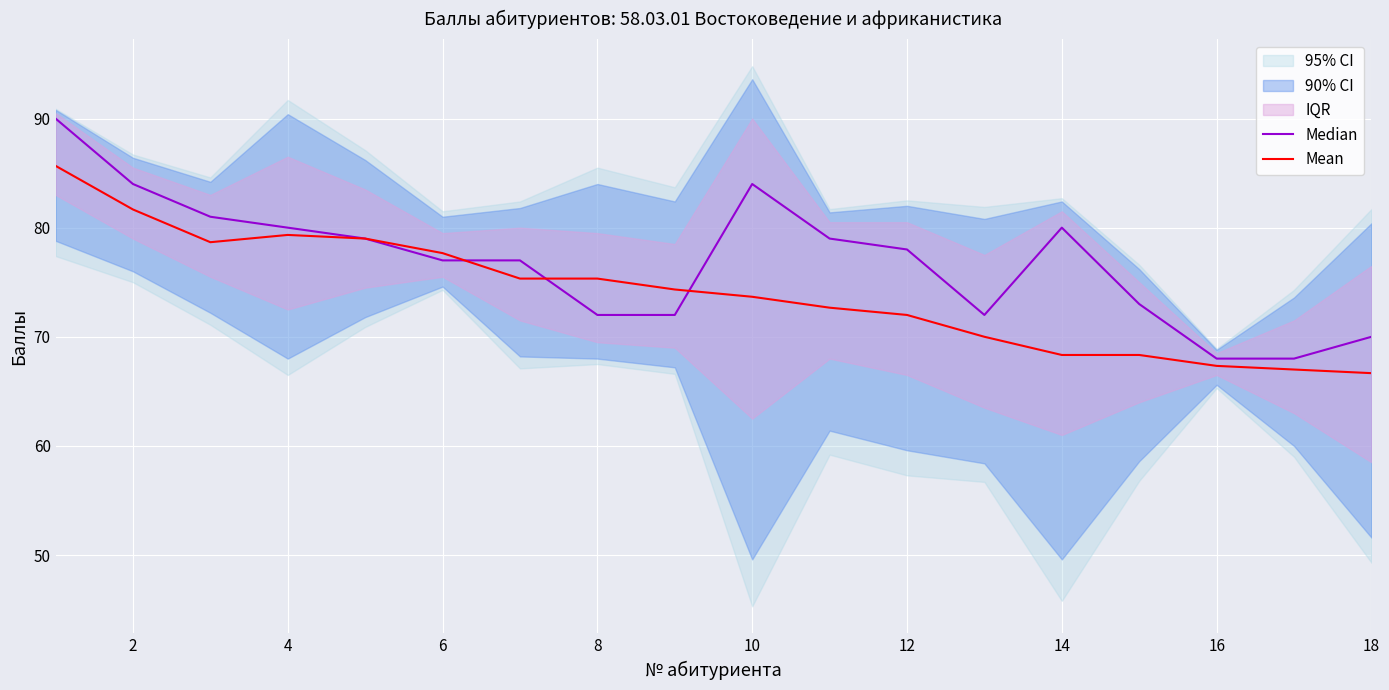

Reading left to right, what are all the values shown in this chart?

Median: 90.0	84.0	81.0	80.0	79.0	77.0	77.0	72.0	72.0	84.0	79.0	78.0	72.0	80.0	73.0	68.0	68.0	70.0
Mean: 85.7	81.7	78.7	79.3	79.0	77.7	75.3	75.3	74.3	73.7	72.7	72.0	70.0	68.3	68.3	67.3	67.0	66.7